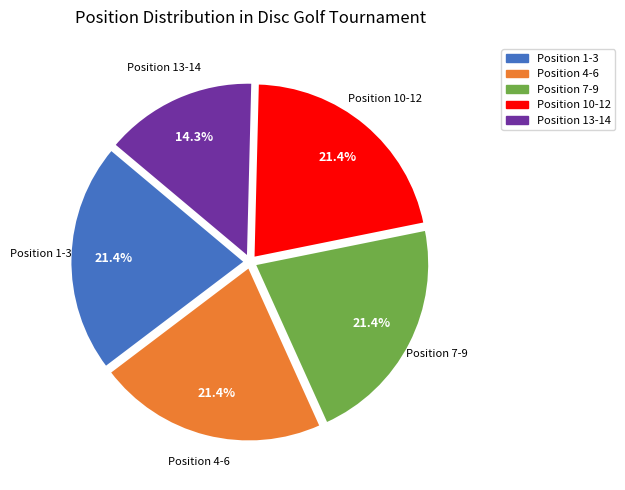

Is there a majority slice in this chart?

No